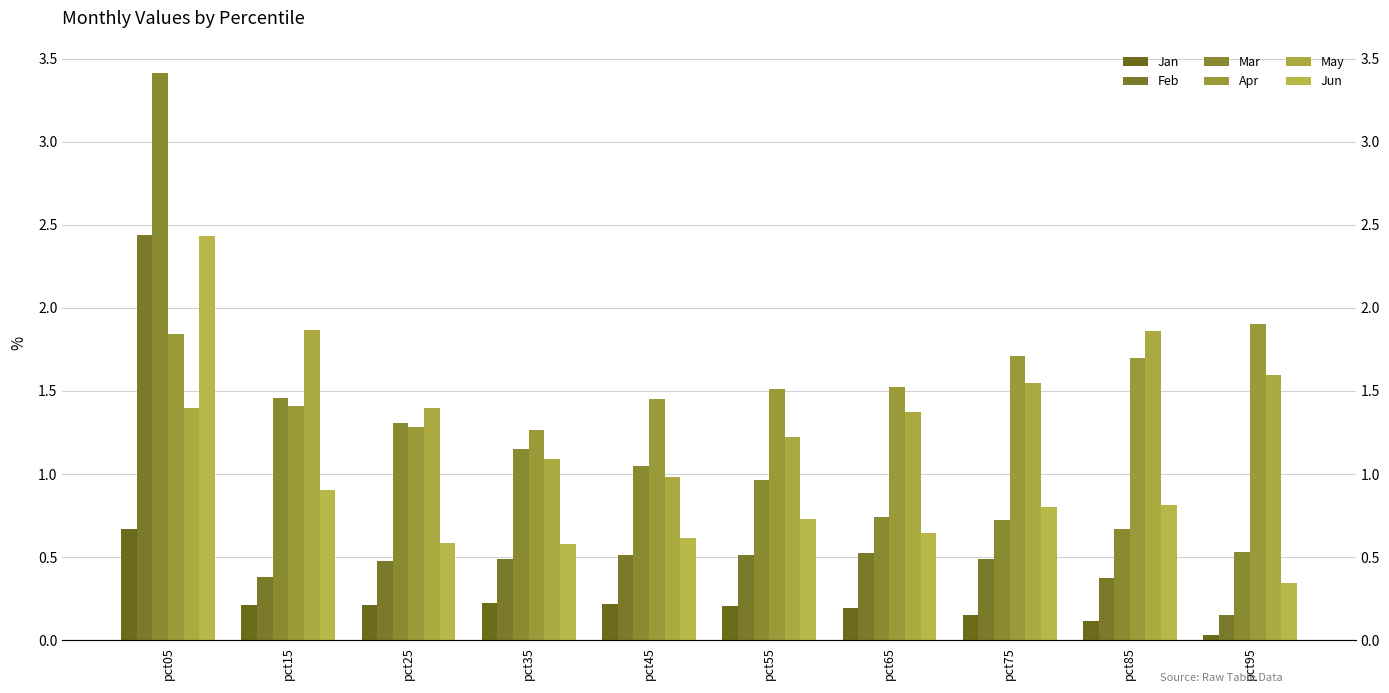

At how many categories does at least one series exceed 2?

1